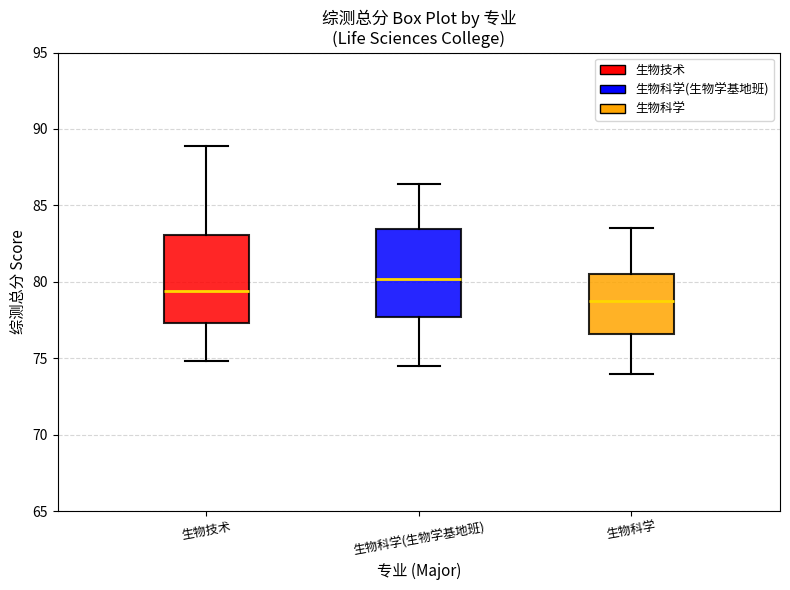

Reading left to right, transcribe this box plot: for each box, give where its median line is, the range the box spans, and where its two whiskers end, as read against the y-axis. The values are not printed on the chart, so give them approximately, as read against the axis.

生物技术: median 79.5, box 77.5 to 83.0, whiskers 75.0 to 89.0
生物科学(生物学基地班): median 80.0, box 77.5 to 83.5, whiskers 74.5 to 86.5
生物科学: median 79.0, box 76.5 to 80.5, whiskers 74.0 to 83.5